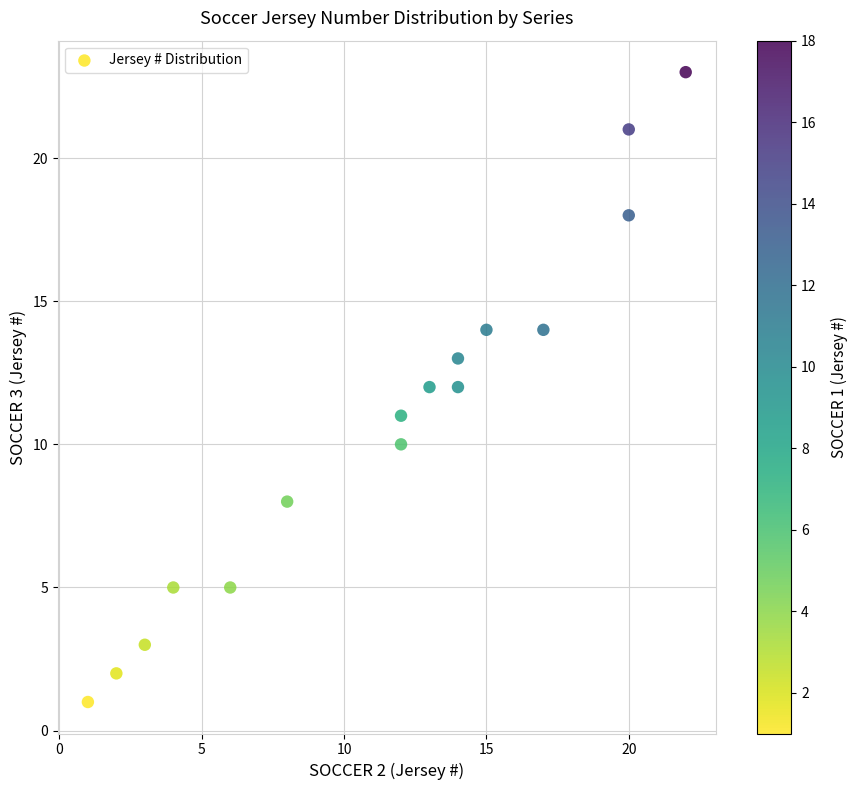

What is the range of X values (max minus min)?

21